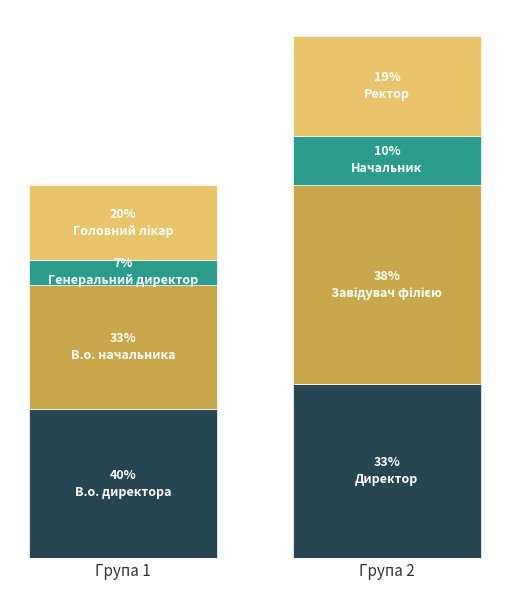

At which label does the data first exceed 5?

В.о. директора